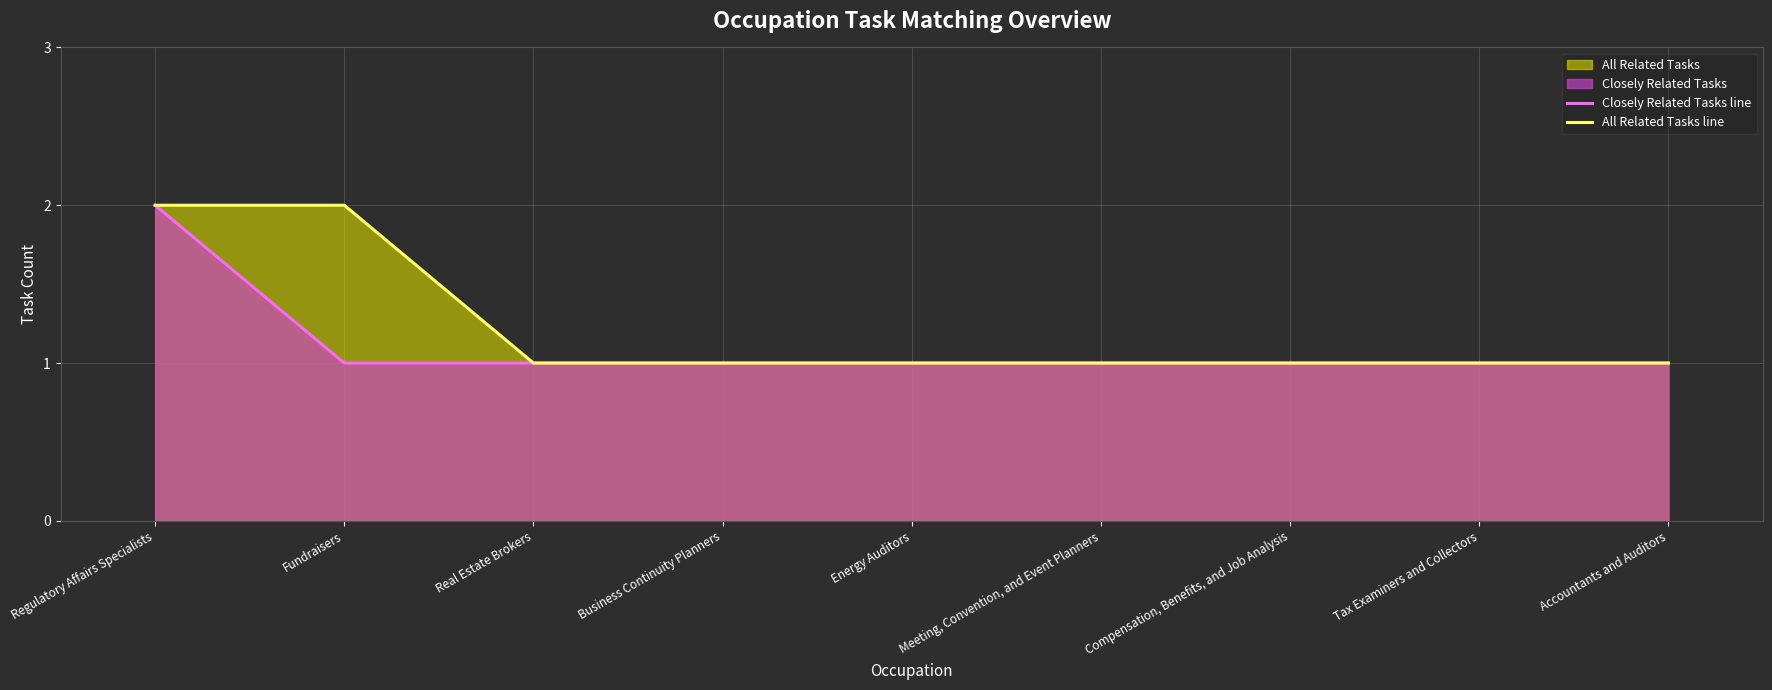

The value of Closely Related Tasks line at Compensation, Benefits, and Job Analysis is 1. True or false?

True